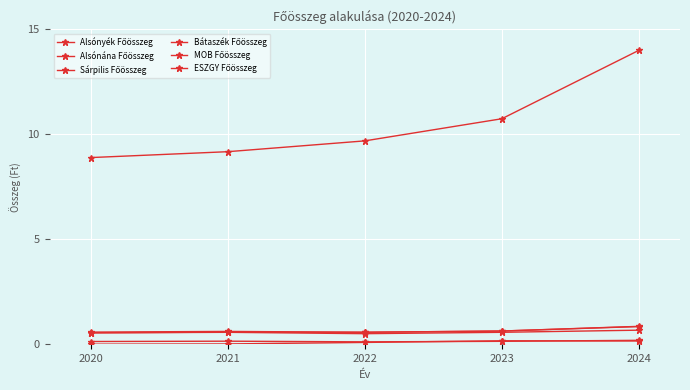

Between 2024 and 2023, which is larger?

2024